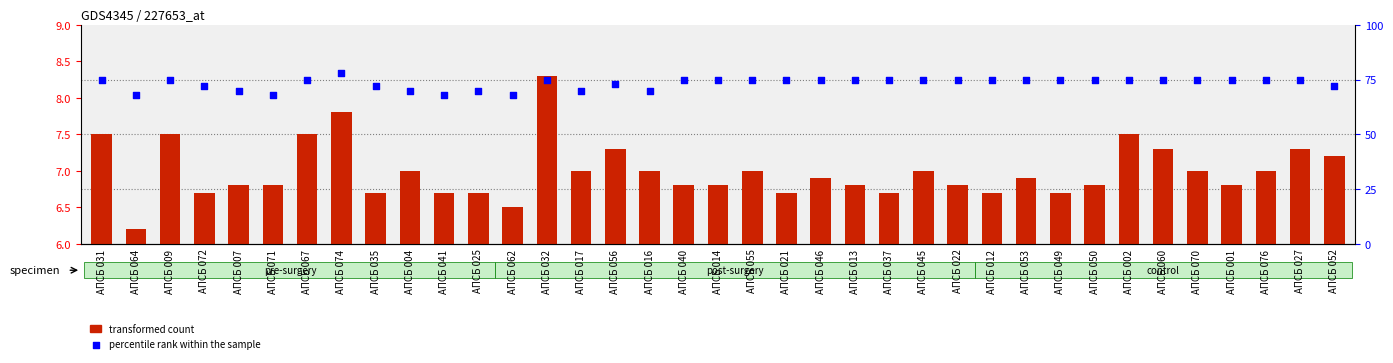

At which category is the sum across all series the highest?

АПСБ 074